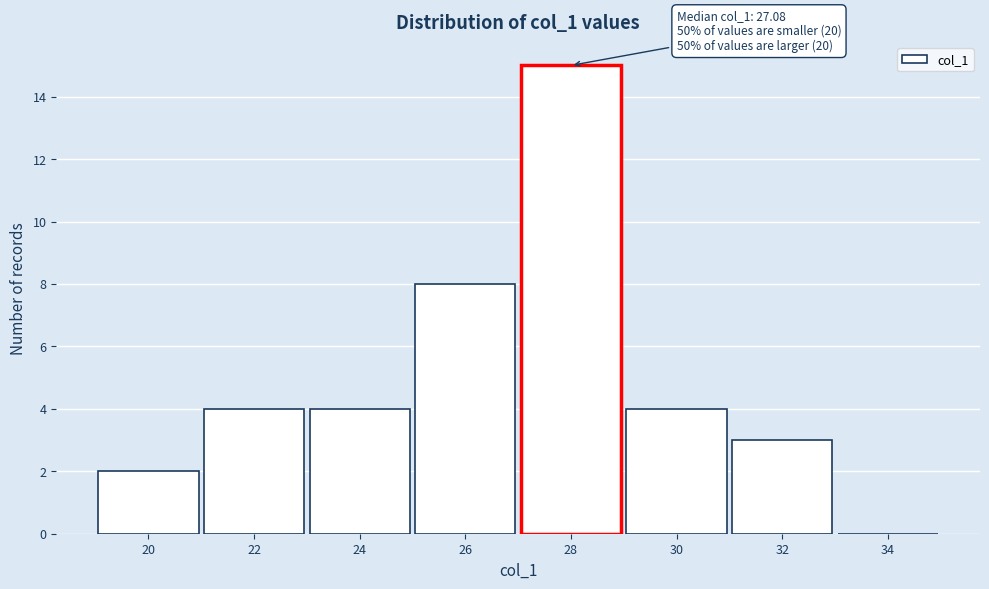

Which range on the x-axis has the tallest bar?

27 to 29